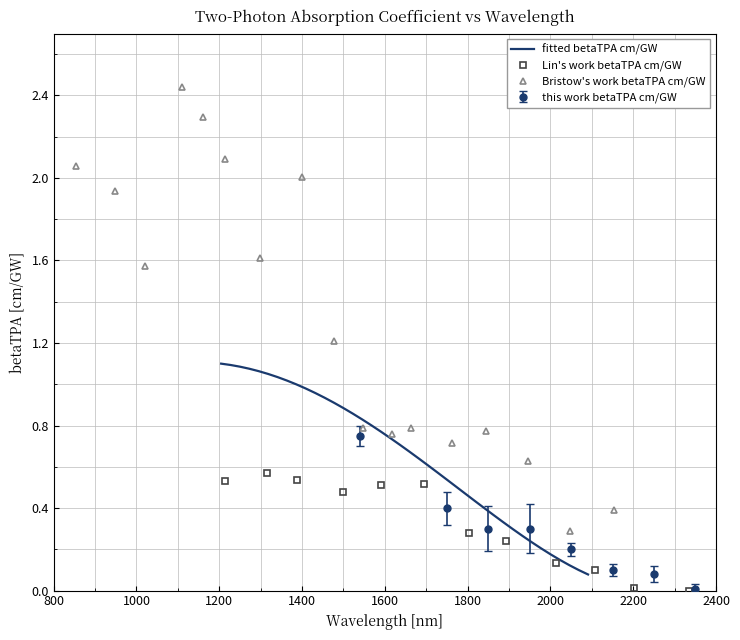

True or false: the data has more than 1 interior local peaks.

False